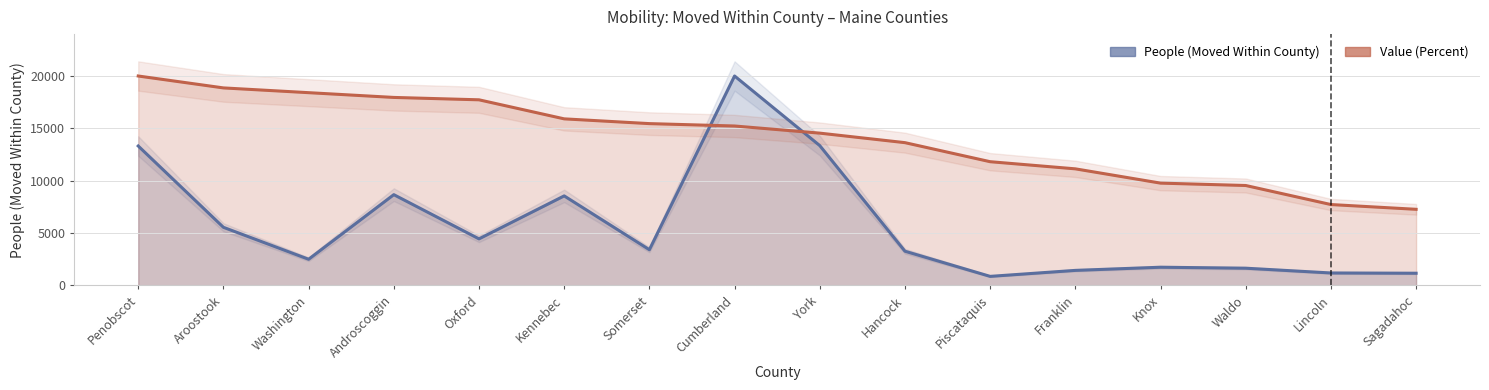

Between which two adjacent categories do Value (Percent) and People (Moved Within County) first intersect?

Somerset and Cumberland